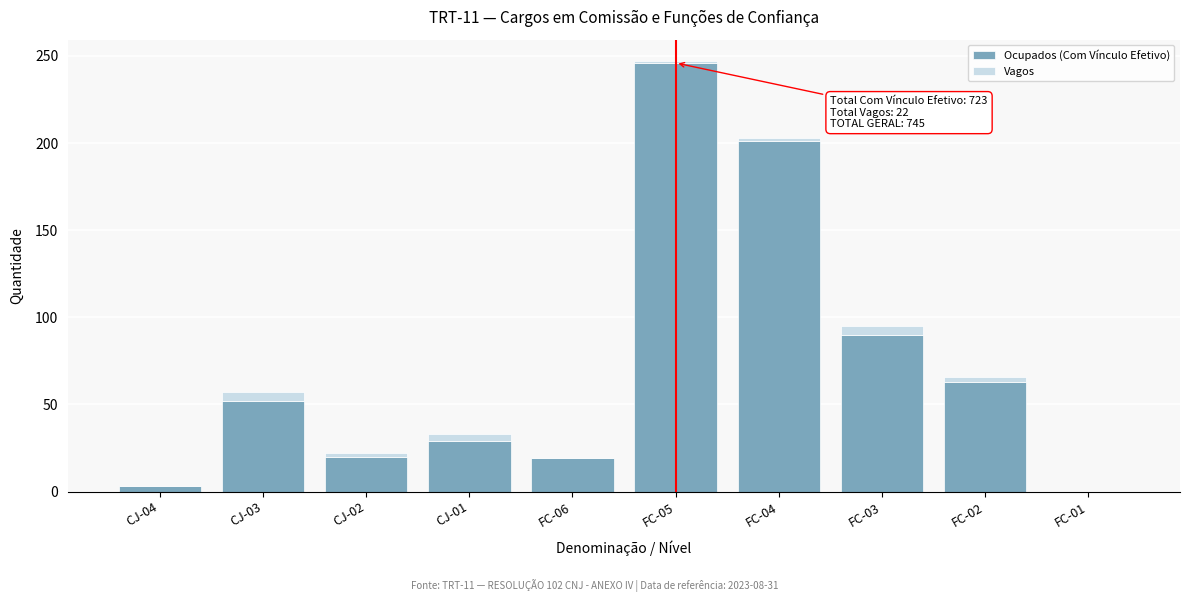

Where is Ocupados (Com Vínculo Efetivo) nearest to the value 123?

FC-03